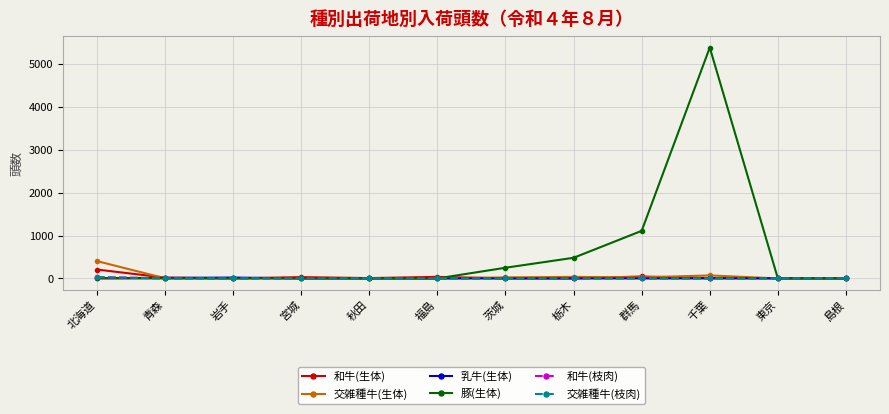

How many categories are shown in the chart?

12